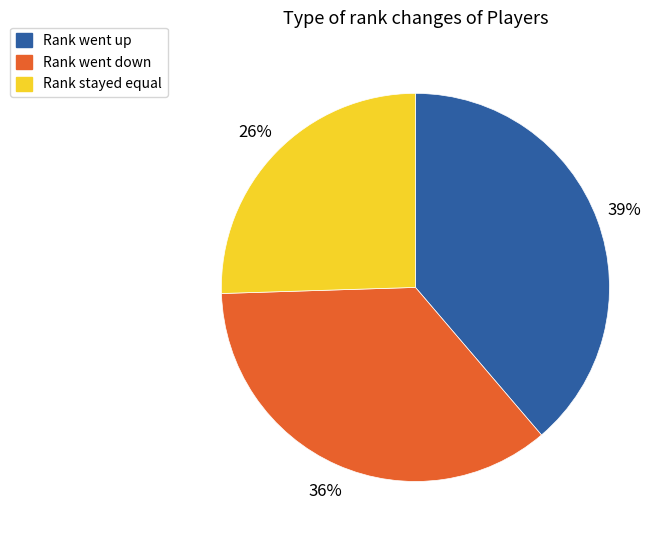

To the nearest percent, what is the difference between the largest and smallest slice percentages?

13%